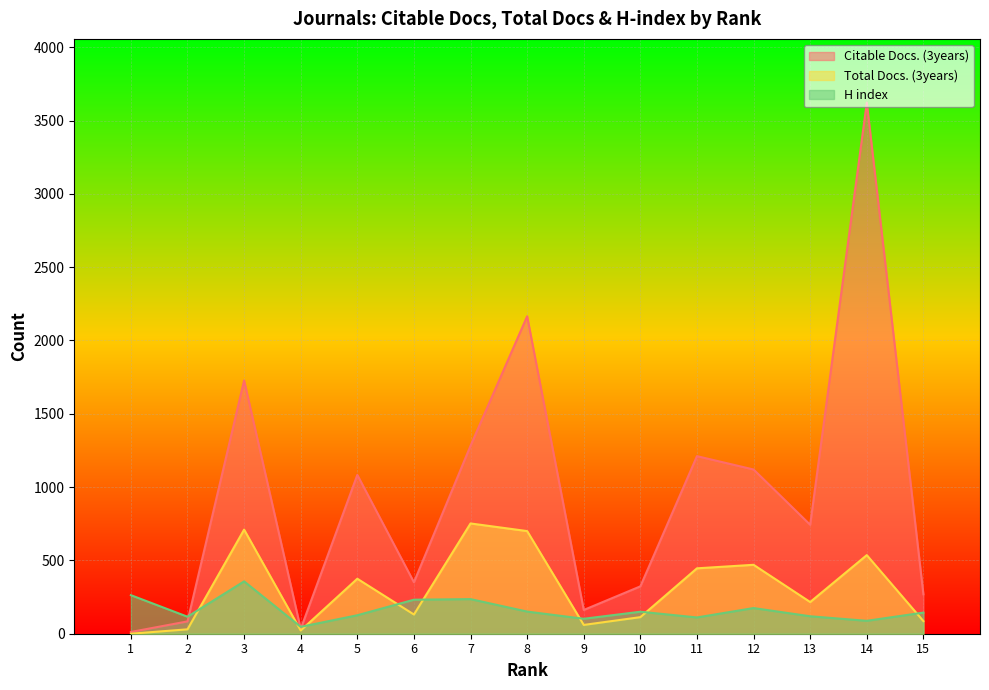

List the labels in order of Citable Docs. (3years) value, smallest first.

1, 4, 2, 9, 15, 10, 6, 13, 5, 12, 11, 7, 3, 8, 14